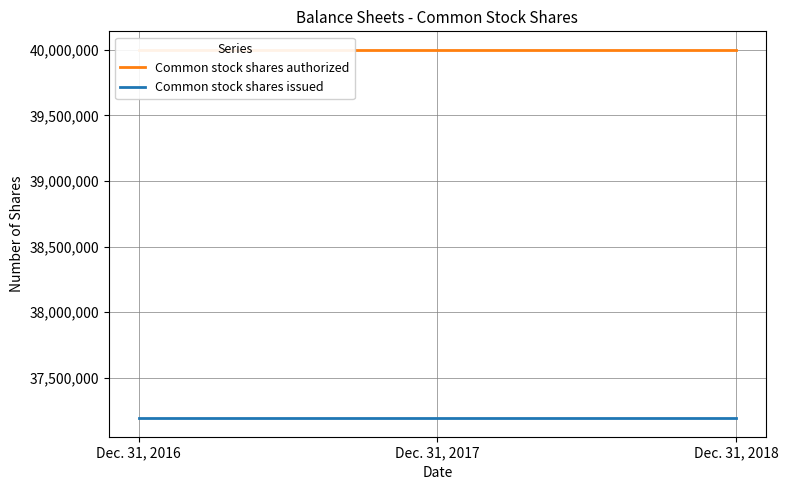

True or false: Common stock shares authorized has a value of 40000000 at Dec. 31, 2018.

True